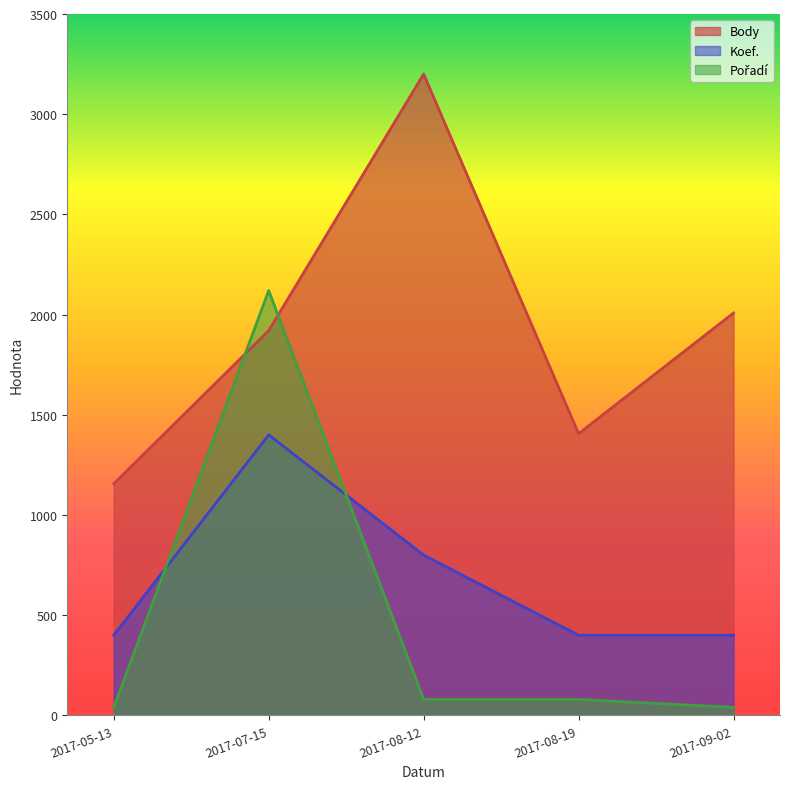

The Body series shows 2008 at 2017-09-02. True or false?

True